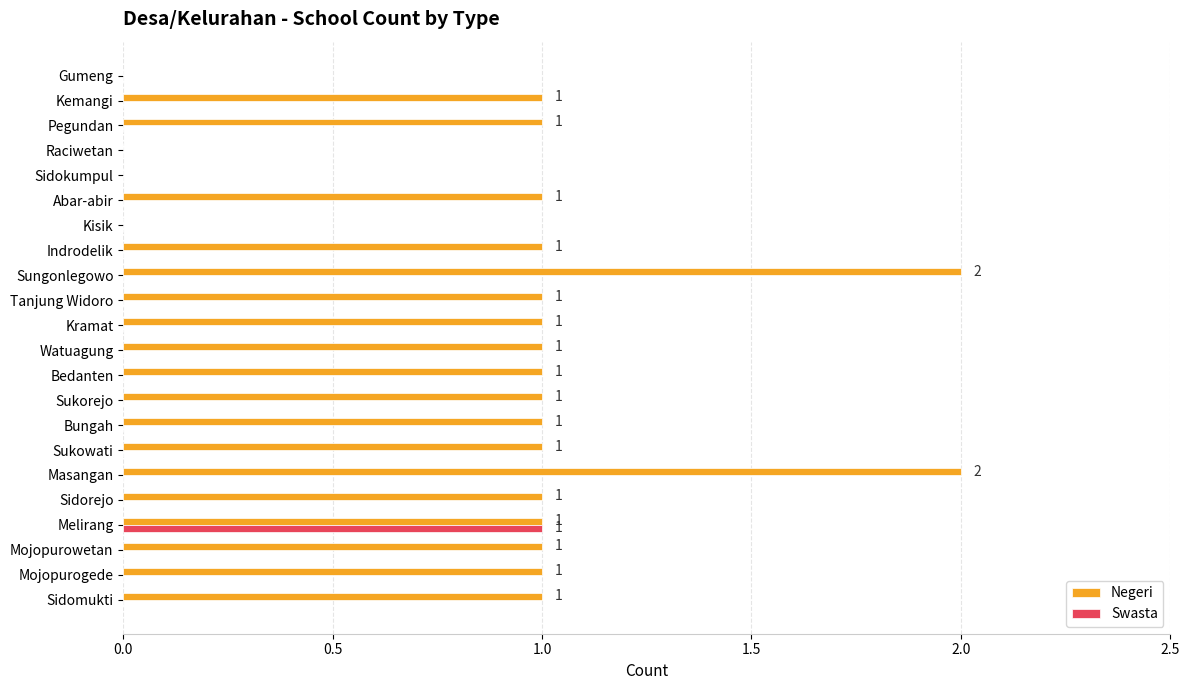

The value of Negeri at Mojopurogede is 1. True or false?

True